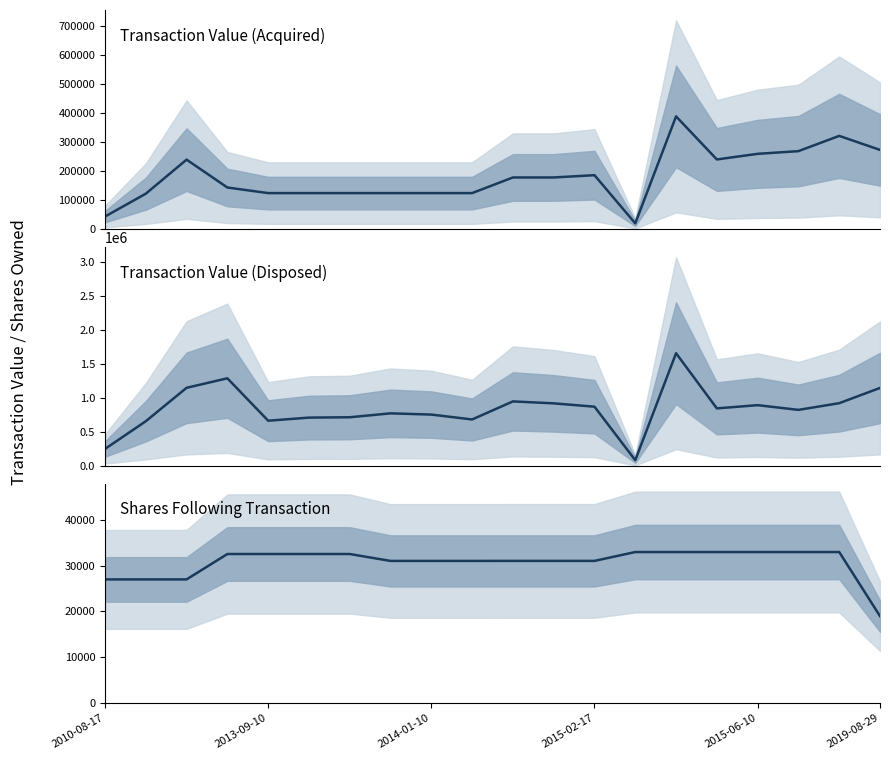

True or false: Shares Following and Disposed Value cross at least once.

False